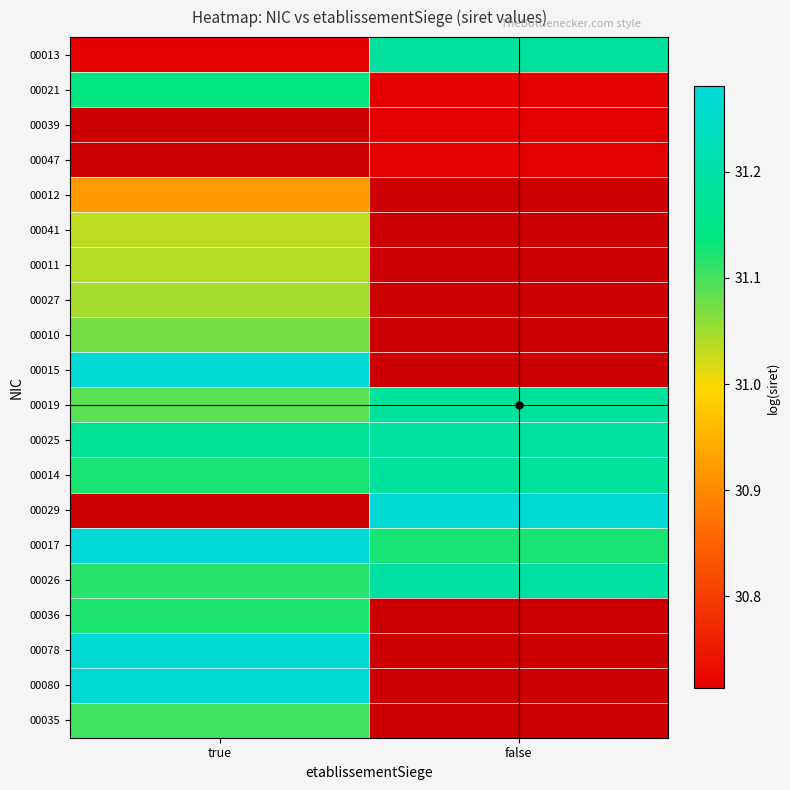

What is the approximate value of 00012 at true?

30.9